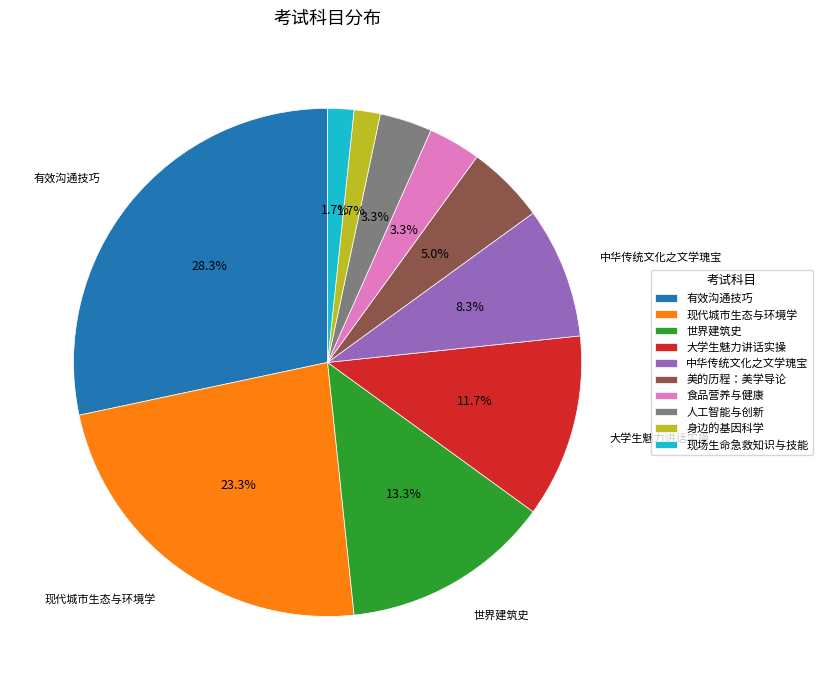

Is it true that 身边的基因科学 is 16% of the pie?

False